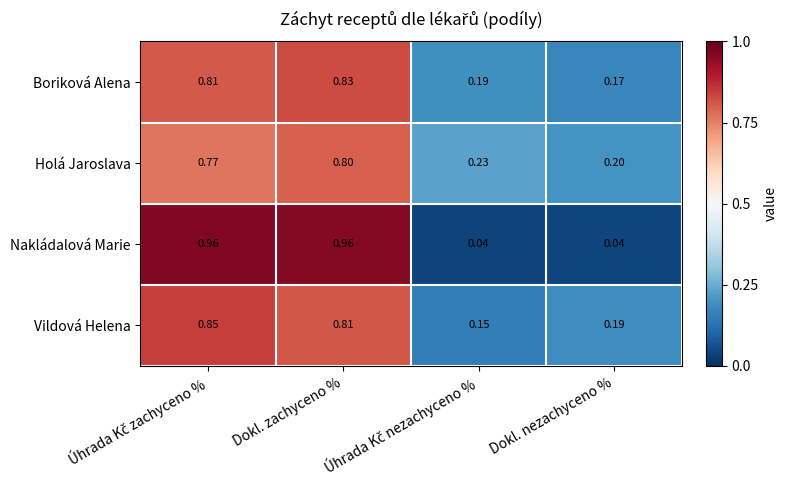

At which category is the sum across all series the highest?

Dokl. zachyceno %